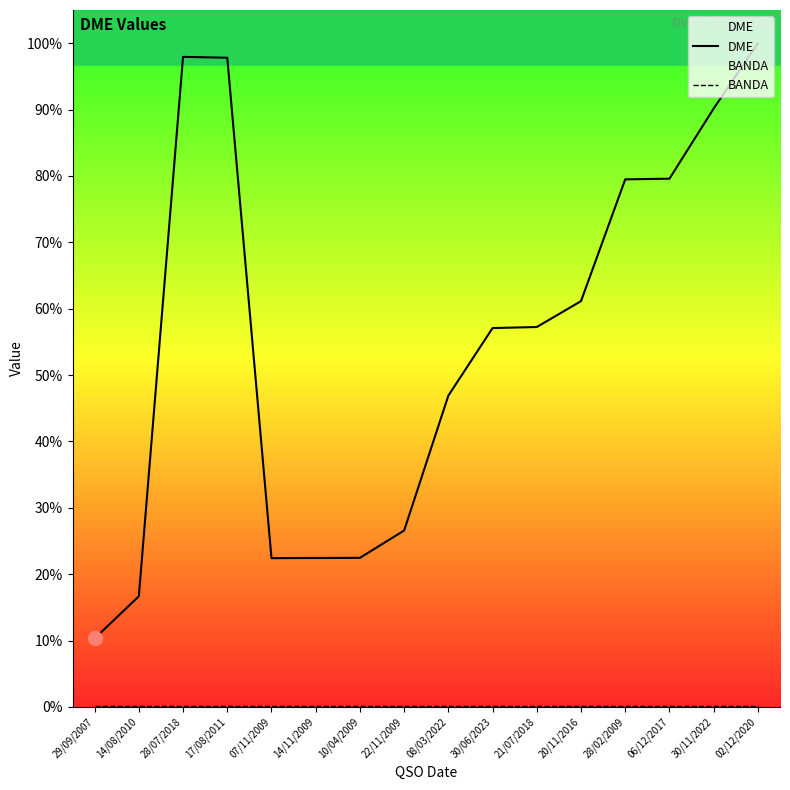

Reading left to right, list all the values displayed in this chart.

DME: 10.3	16.7	97.9	97.8	22.4	22.4	22.5	26.6	46.9	57.1	57.2	61.1	79.5	79.6	90.2	100.0
BANDA: 0.1	0.1	0.1	0.1	0.1	0.1	0.1	0.1	0.1	0.1	0.1	0.1	0.1	0.1	0.1	0.1